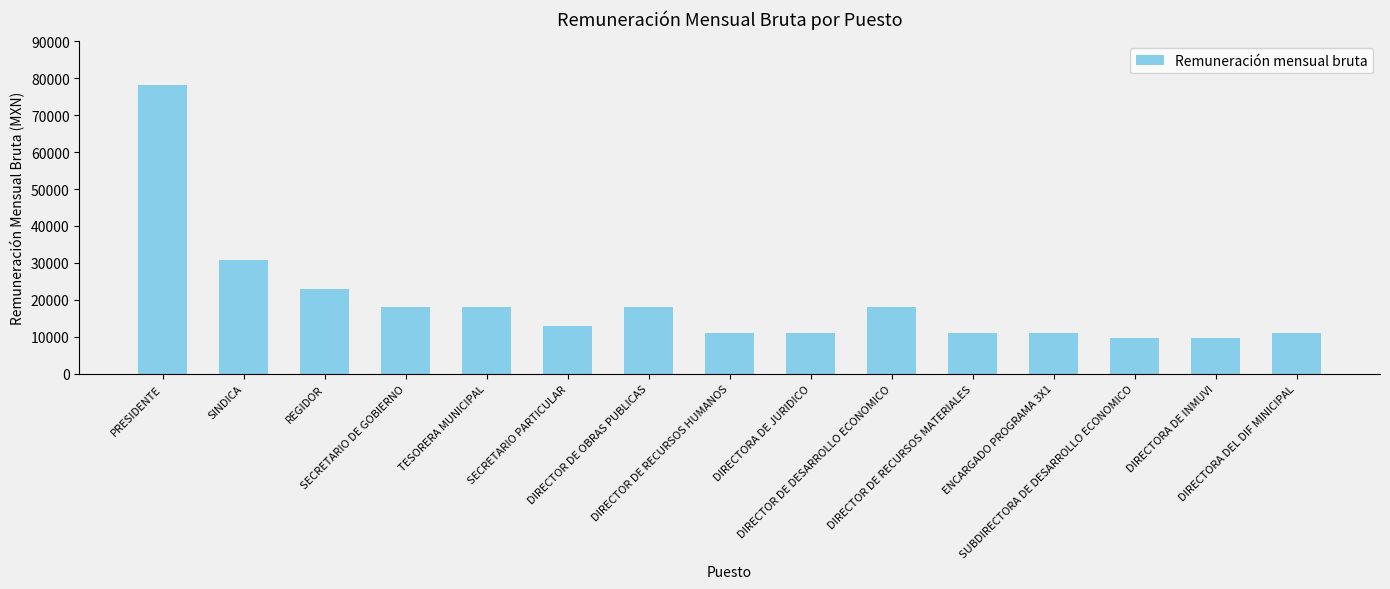

Approximately how many times larger is the value at DIRECTOR DE DESARROLLO ECONOMICO compared to DIRECTOR DE RECURSOS HUMANOS?

1.6